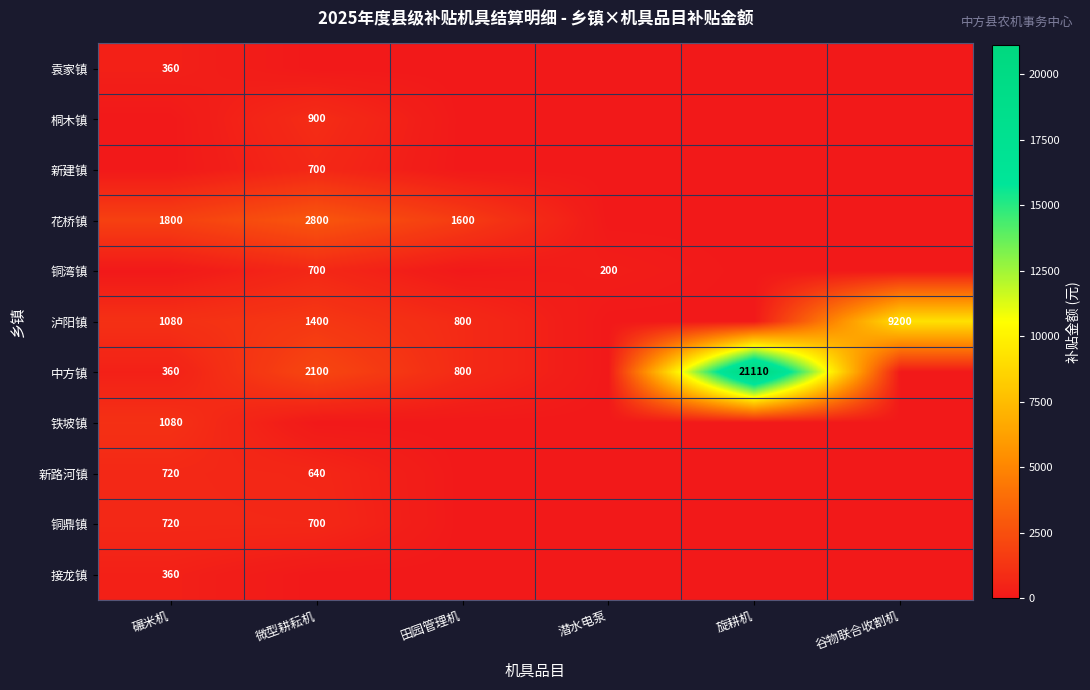

Is it true that 泸阳镇 equals 752 at 碾米机?

False